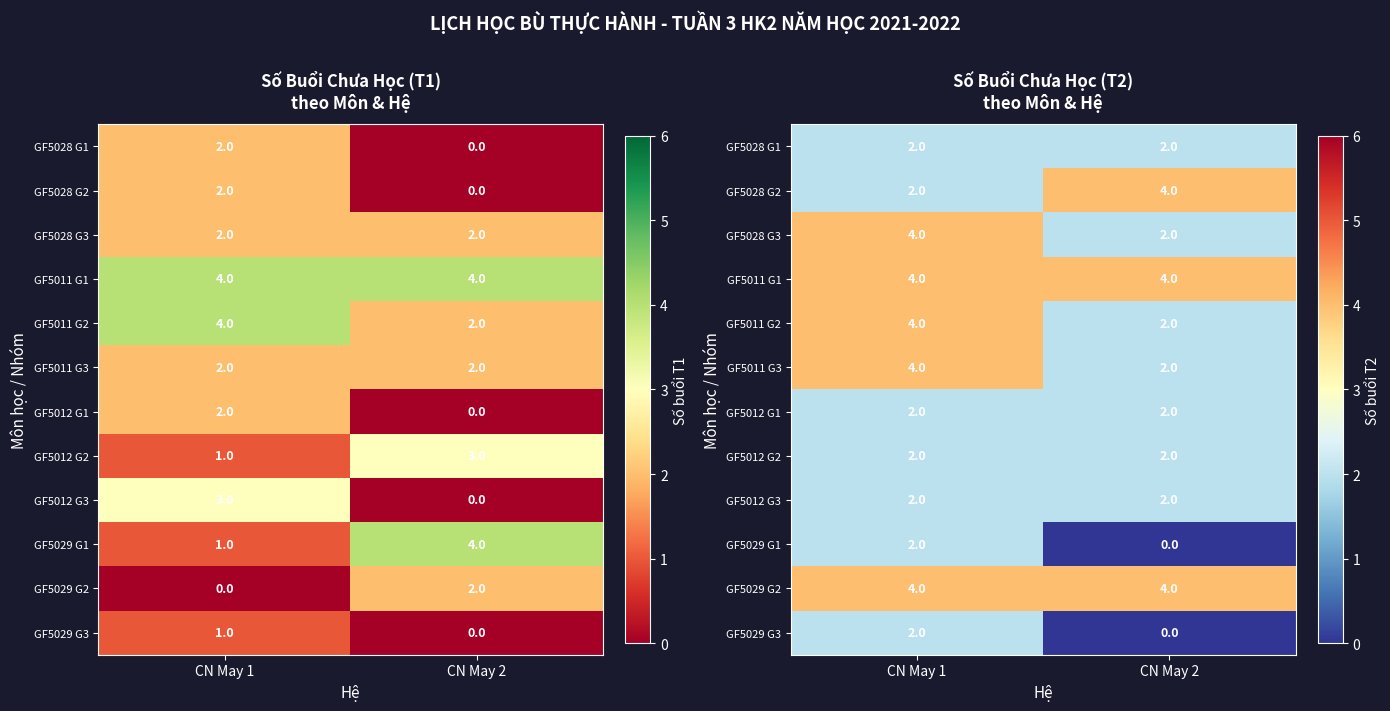

List the series in order of their peak value, highest first.

GF5028 G2, GF5028 G3, GF5011 G1, GF5011 G2, GF5011 G3, GF5029 G2, GF5028 G1, GF5012 G1, GF5012 G2, GF5012 G3, GF5029 G1, GF5029 G3